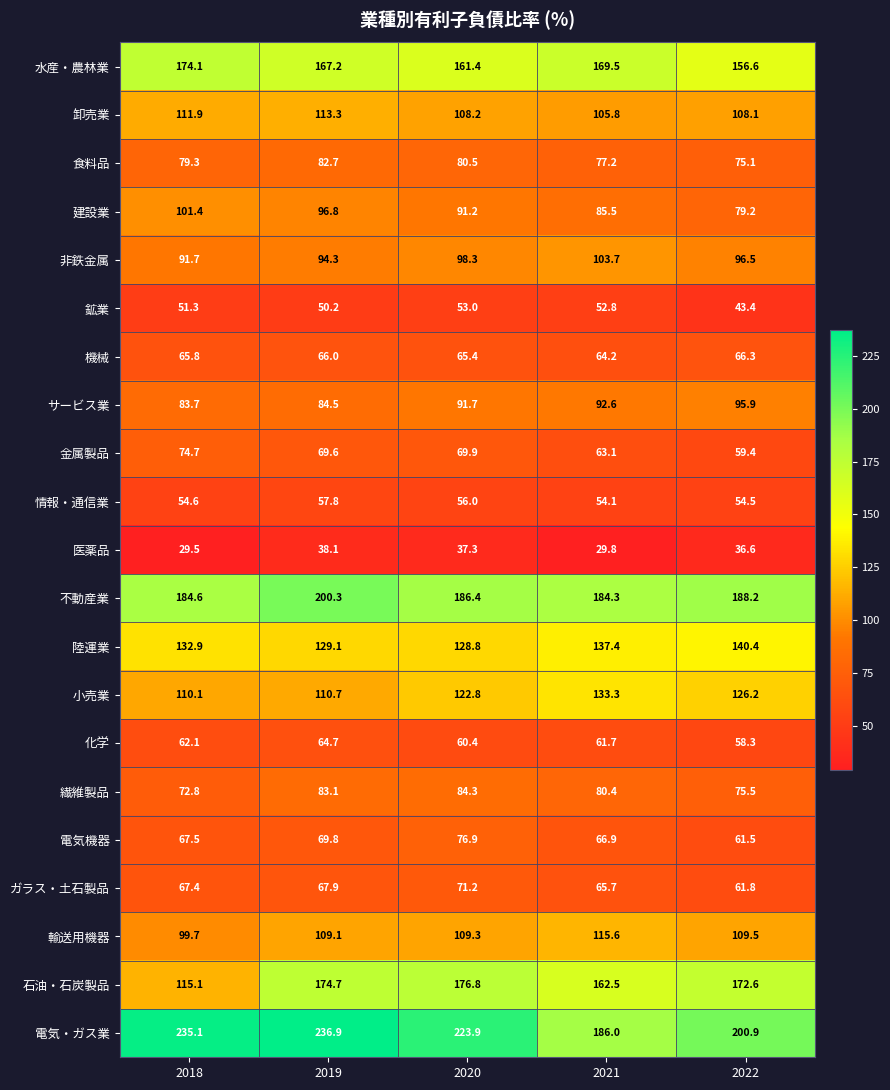

Is it true that 輸送用機器 equals 72.1 at 2019?

False